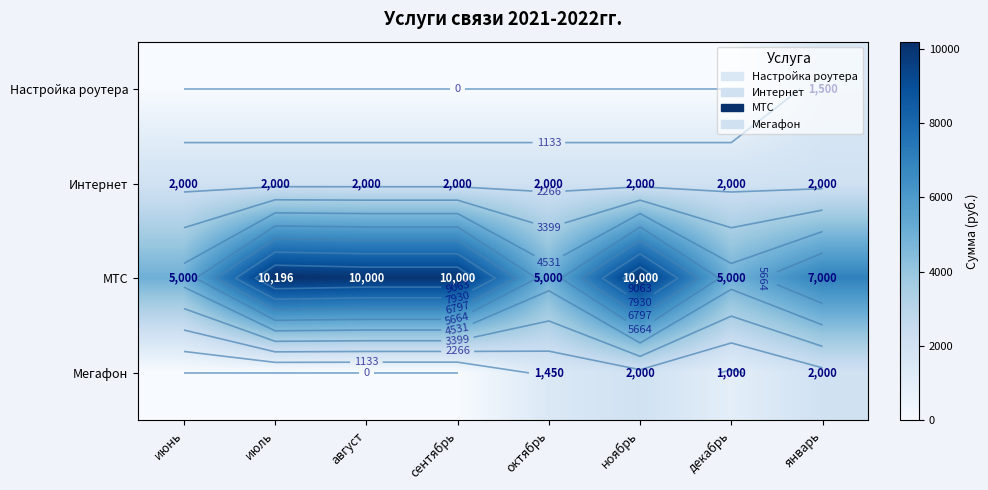

How many values in the Настройка роутера series exceed 0?

1